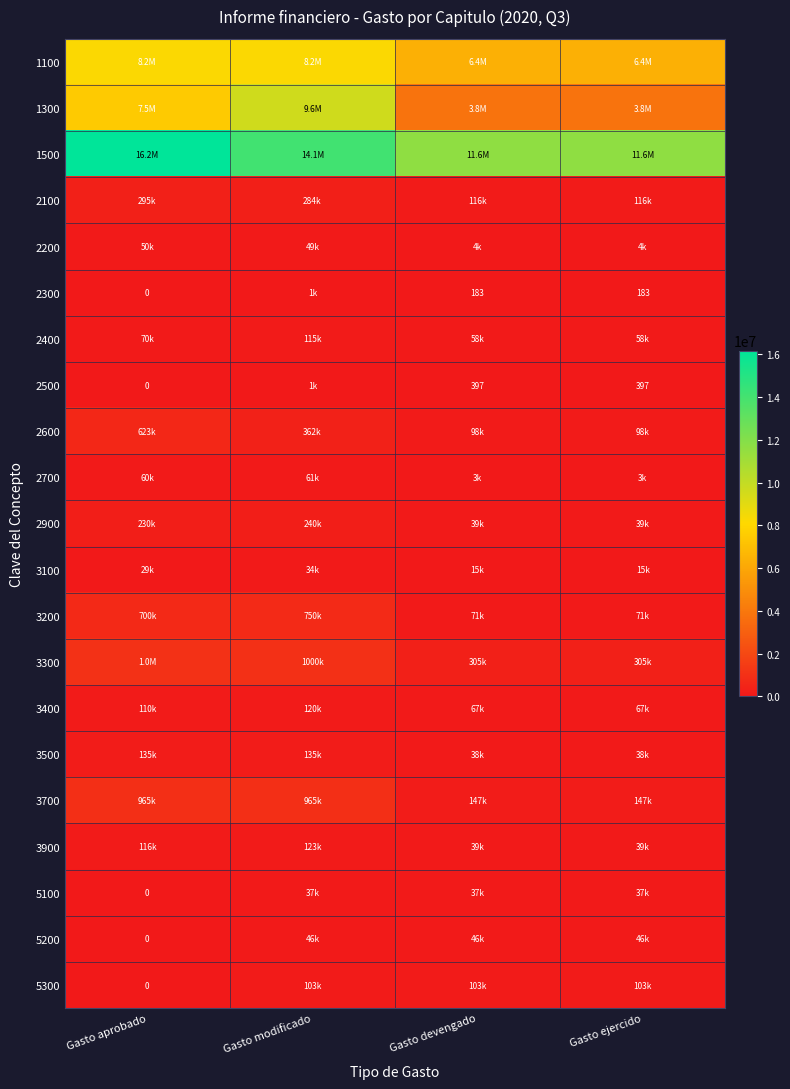

Is it true that 2700 equals 92670.2 at Gasto aprobado?

False